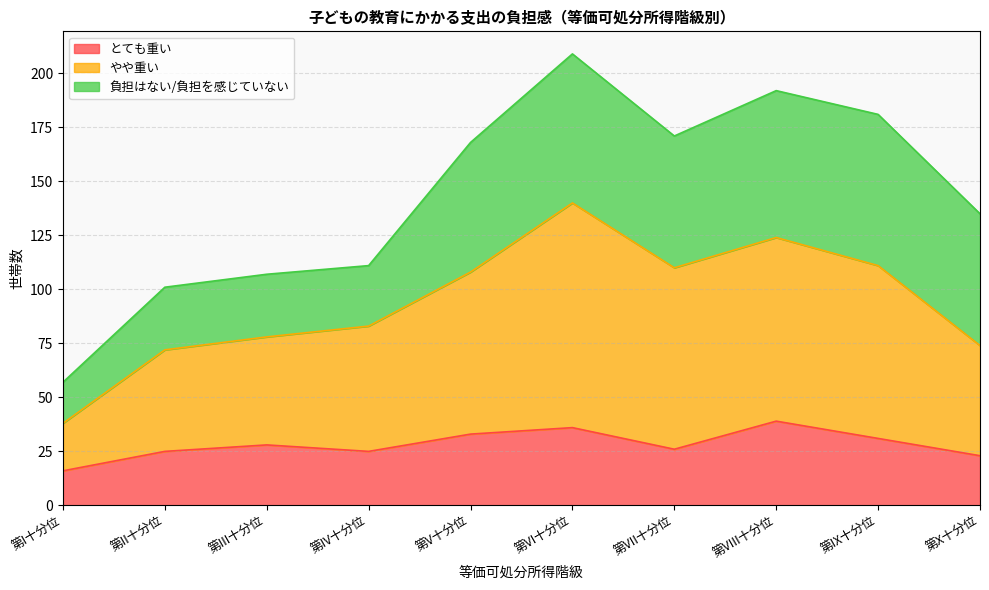

True or false: やや重い and とても重い intersect in this chart.

False